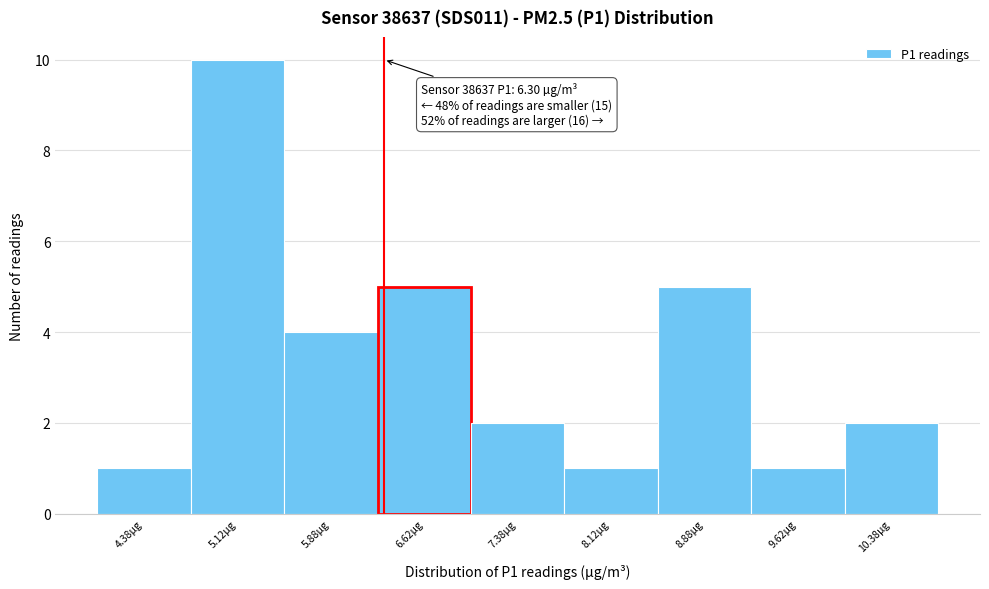

Over which range of the x-axis is the bar tallest?

4.75 to 5.50